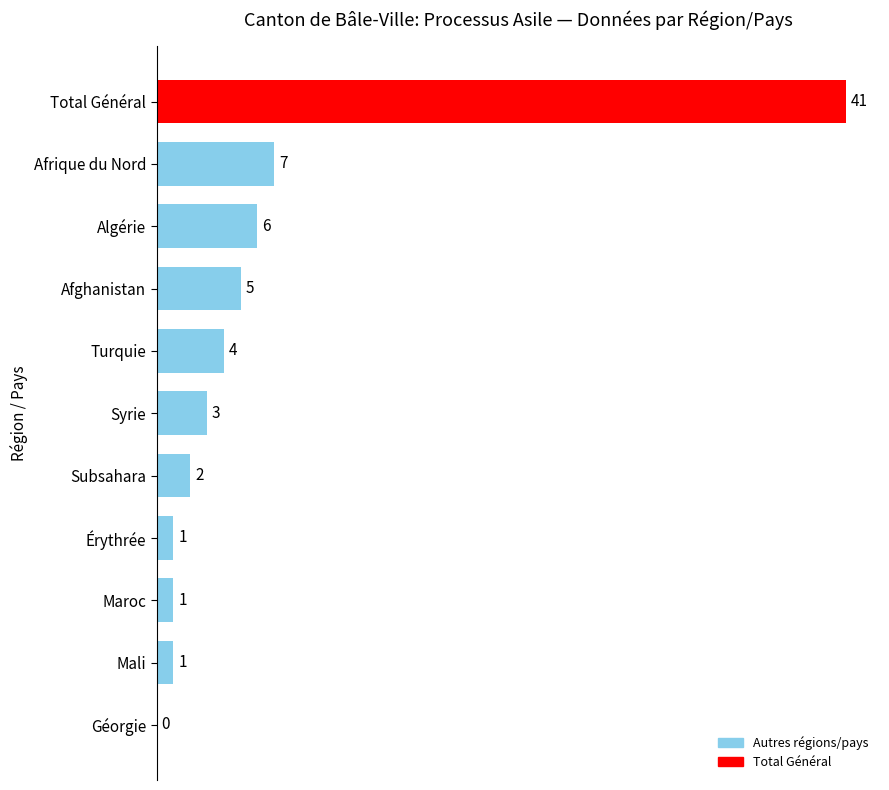

What is the sum of all values?

71